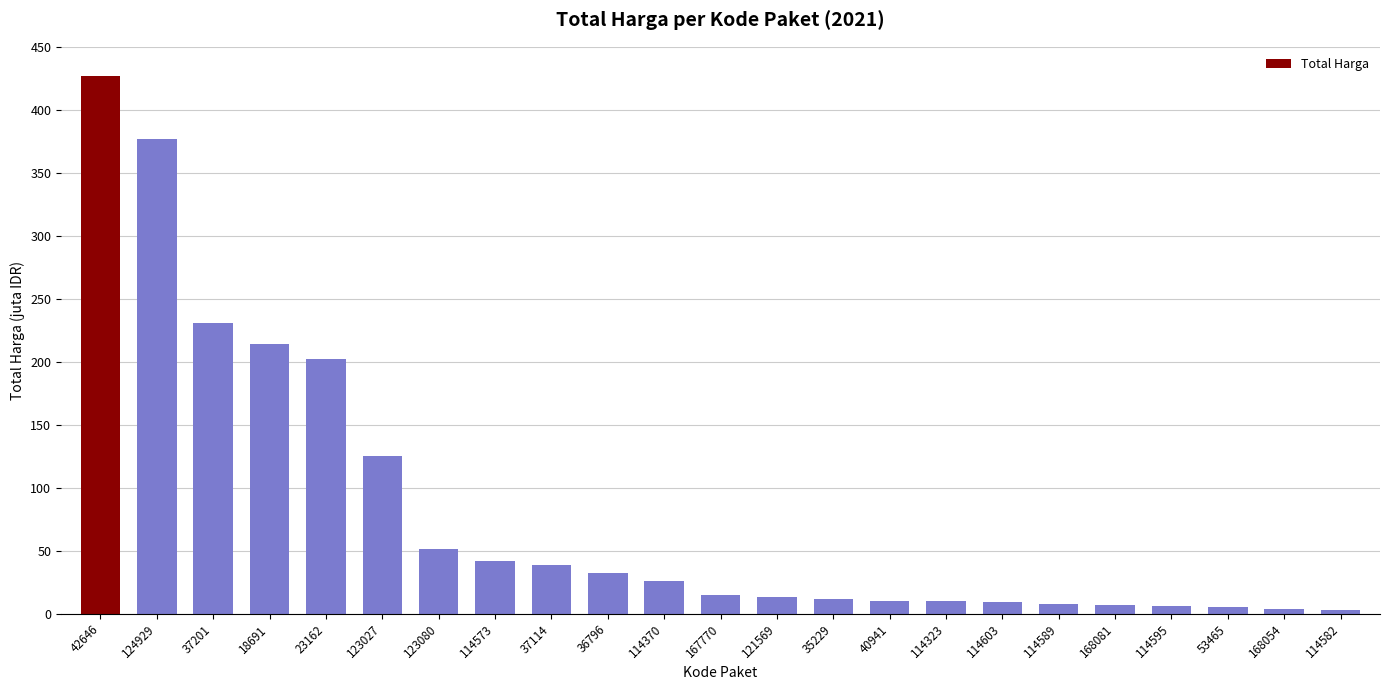

Reading right to left, what are all the values shown in this chart?

2599960	3746160	5267600	6052778	6777480	7529200	9511000	10062484	10374000	11879100	13345000	15125000	26136000	32000000	38810000	42149455	51612000	124900000	202000000	213825000	231100000	376595700	426700000